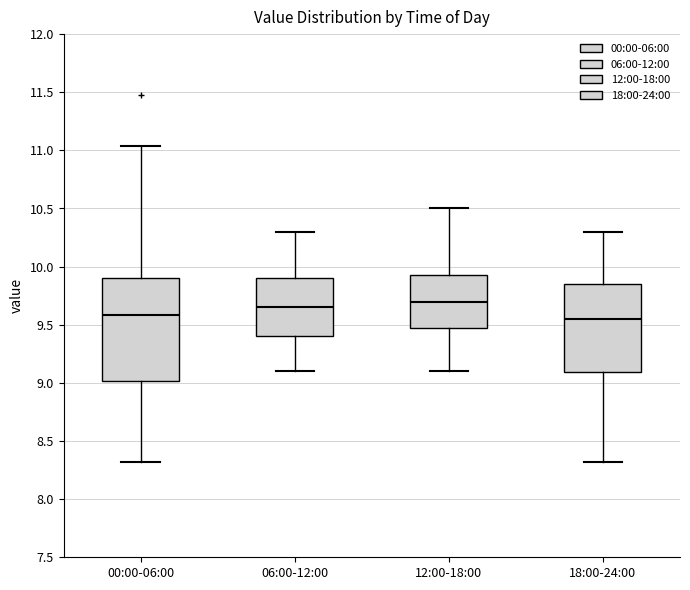

Where does the lower whisker of the box for 12:00-18:00 end on the y-axis? The values are not printed on the chart, so give them approximately, as read against the axis.

9.10